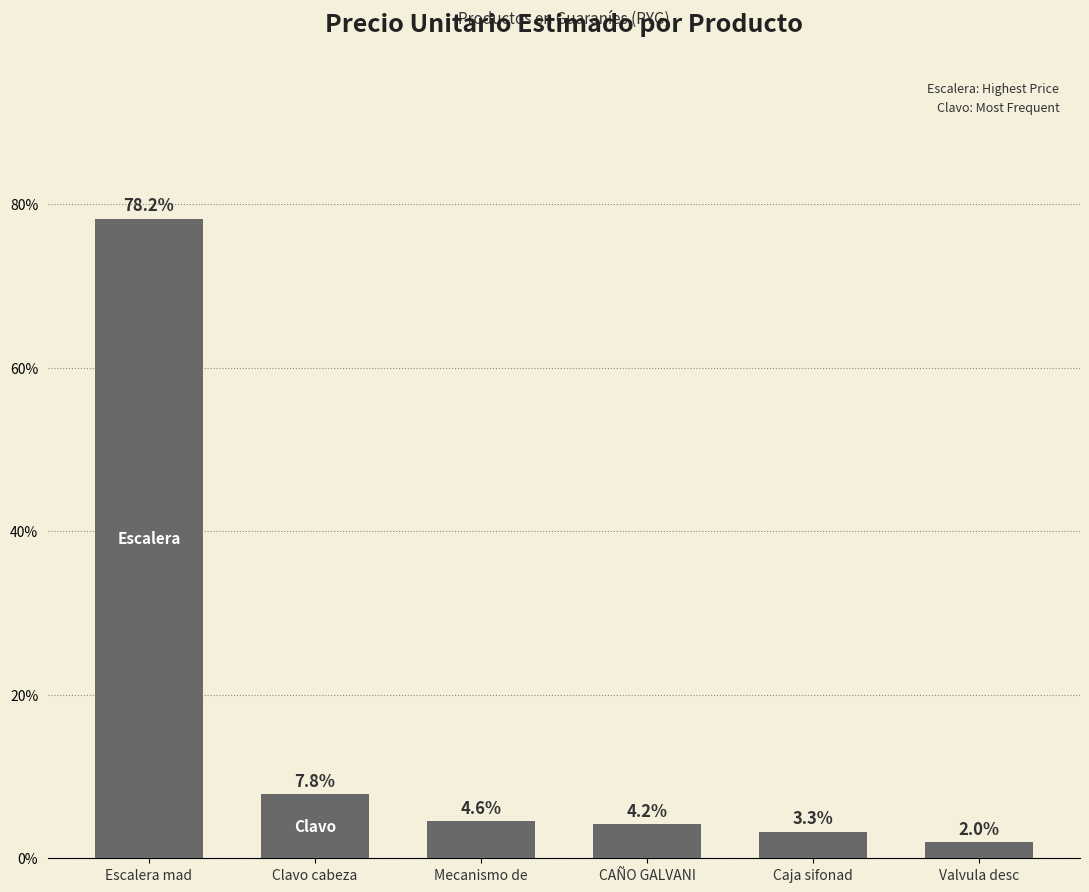

How many data points are less than 4?

2